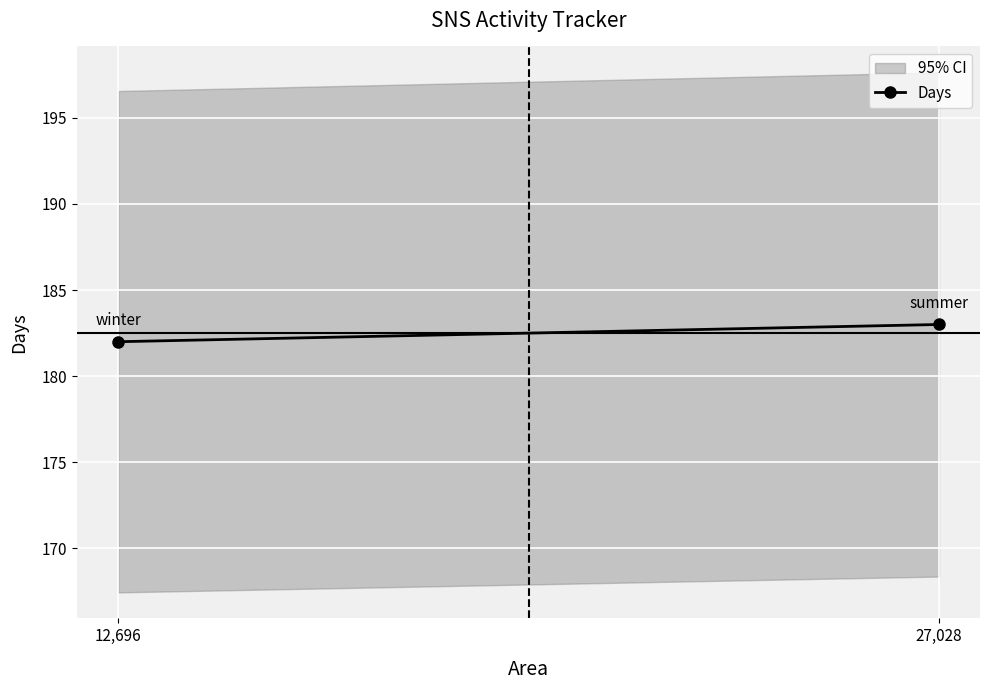

What is the difference between the maximum and minimum values?

1